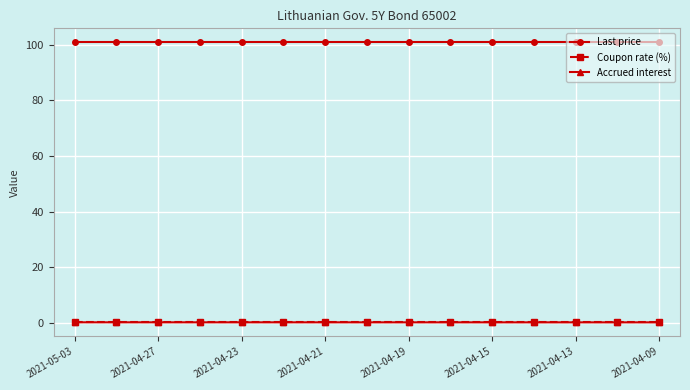

What are all the series names shown in the legend?

Last price, Coupon rate (%), Accrued interest